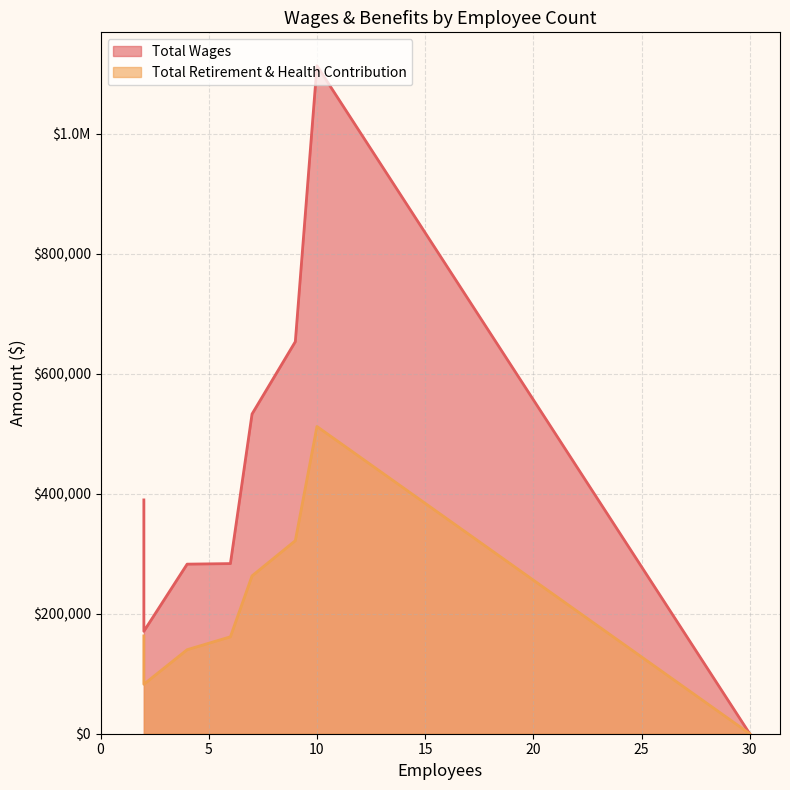

True or false: Total Retirement & Health Contribution and Total Wages intersect in this chart.

False